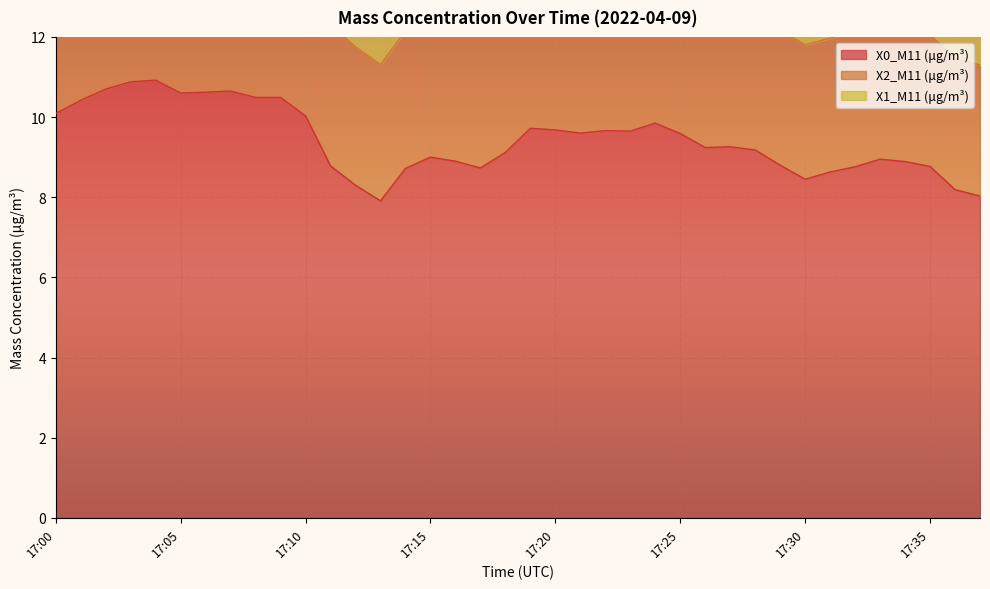

Reading left to right, what are all the values shown in this chart?

X0_M11 (μg/m³): 10.1	10.4	10.7	10.9	10.9	10.6	10.6	10.7	10.5	10.5	10.0	8.8	8.3	7.9	8.7	9.0	8.9	8.7	9.1	9.7	9.7	9.6	9.7	9.7	9.8	9.6	9.2	9.3	9.2	8.8	8.4	8.6	8.8	8.9	8.9	8.8	8.2	8.0
X2_M11 (μg/m³): 3.5	3.5	3.5	3.5	3.5	3.6	3.6	3.6	3.6	3.6	3.6	3.5	3.5	3.4	3.4	3.5	3.5	3.5	3.5	3.5	3.5	3.5	3.5	3.5	3.6	3.6	3.5	3.5	3.4	3.4	3.4	3.3	3.4	3.3	3.3	3.3	3.3	3.3
X1_M11 (μg/m³): 2.0	2.0	2.0	2.0	1.9	1.9	1.9	1.9	1.9	2.0	2.0	2.0	2.0	2.0	2.0	2.0	2.0	2.0	2.0	2.0	2.0	2.0	2.0	1.9	1.9	1.9	1.9	1.9	1.9	1.9	1.9	1.9	1.9	1.9	1.9	1.9	1.9	1.9